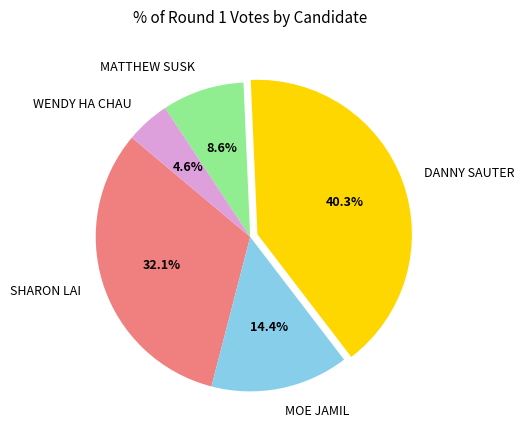

Is it true that MOE JAMIL is 14% of the pie?

True